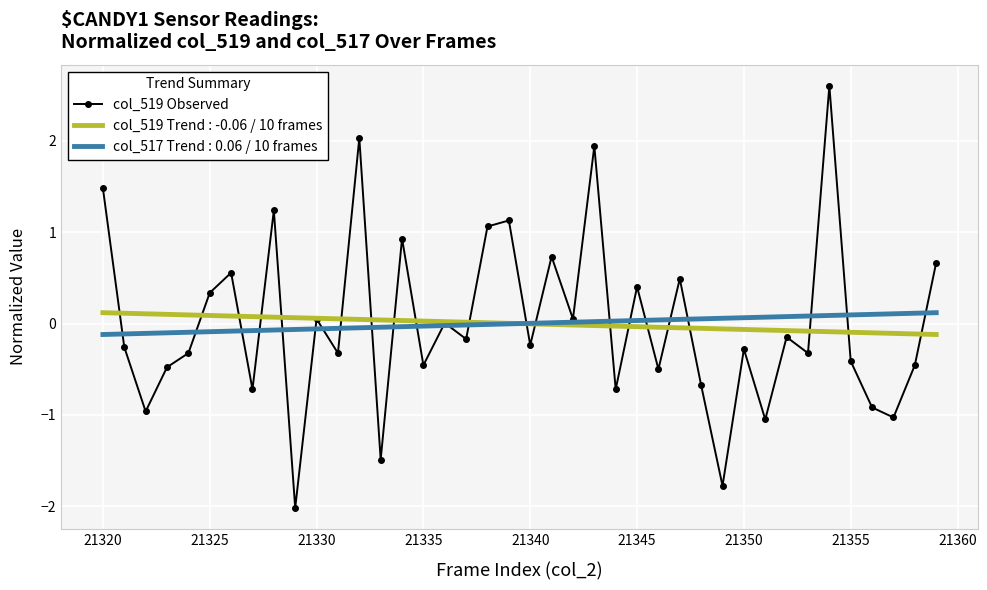

Which series has the largest range (max minus min)?

col_519 Observed